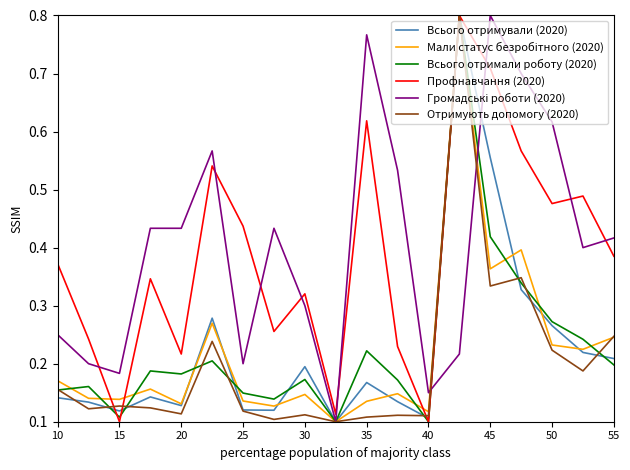

Is it true that Отримують допомогу (2020) equals 0.1 at 45?

False